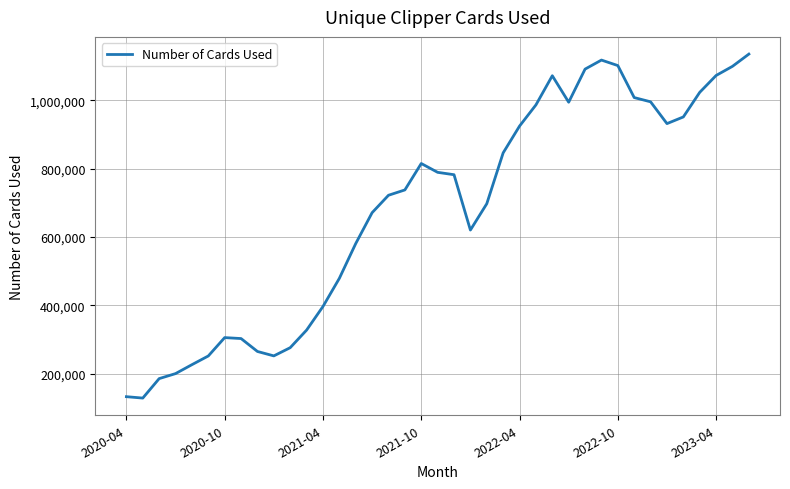

What is the minimum value shown in the chart?

128085